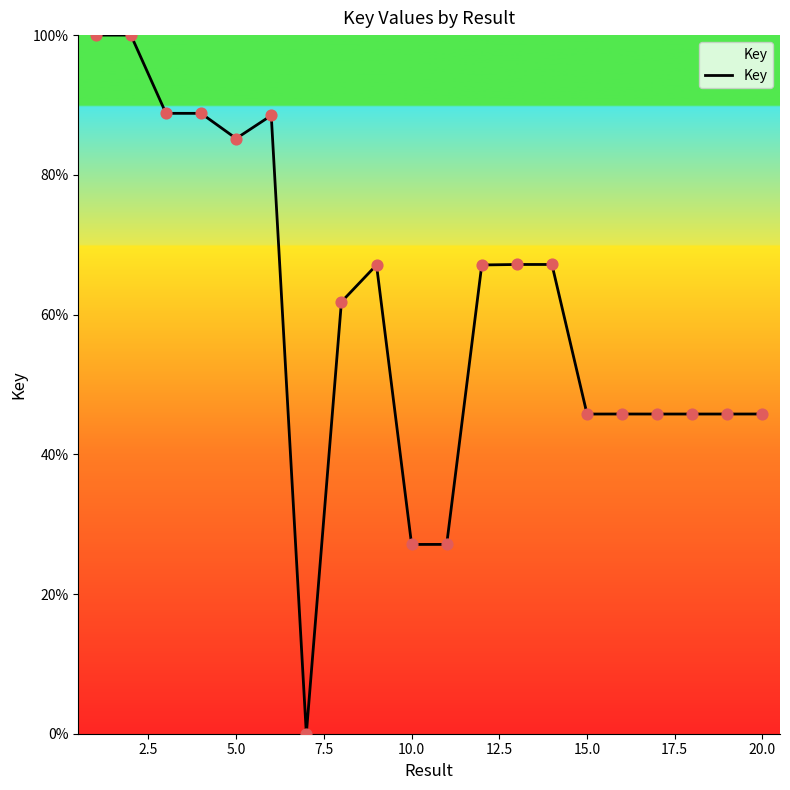

What is the greatest value displayed?

100.0